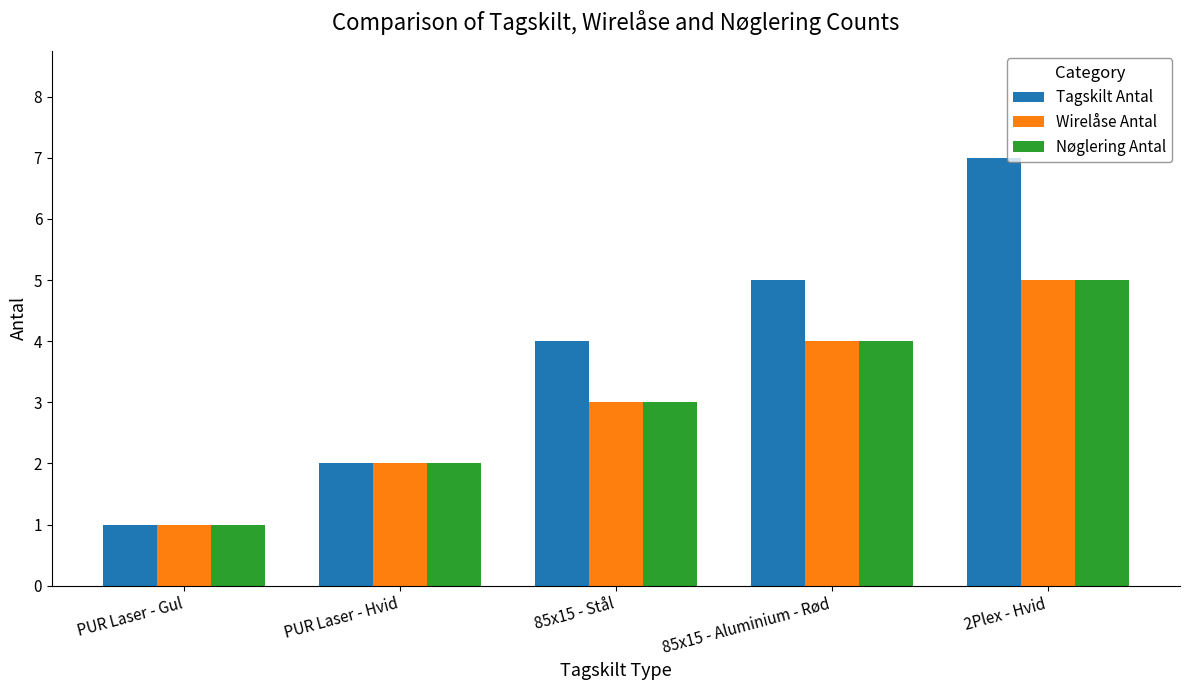

Count the Wirelåse Antal values in the range 2 to 4.

3